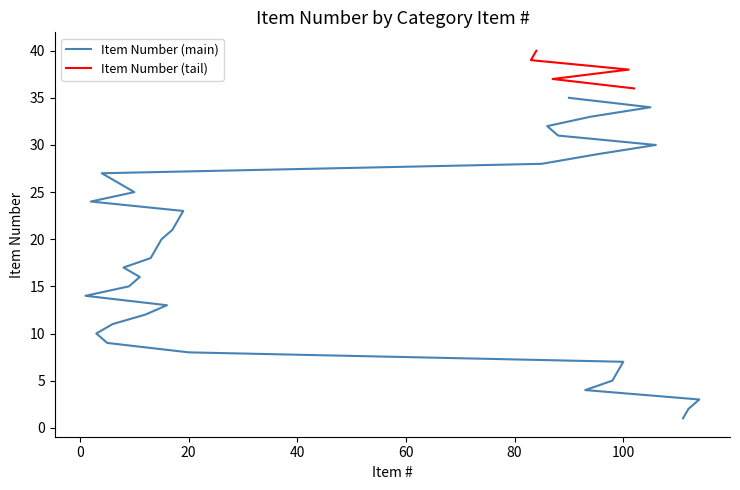

Reading left to right, list all the values displayed in this chart.

111=1	112=2	114=3	93=4	98=5	99=6	100=7	20=8	5=9	3=10	6=11	12=12	16=13	1=14	9=15	11=16	8=17	13=18	14=19	15=20	17=21	18=22	19=23	2=24	10=25	7=26	4=27	85=28	95=29	106=30	88=31	86=32	94=33	105=34	90=35	102=36	87=37	101=38	83=39	84=40